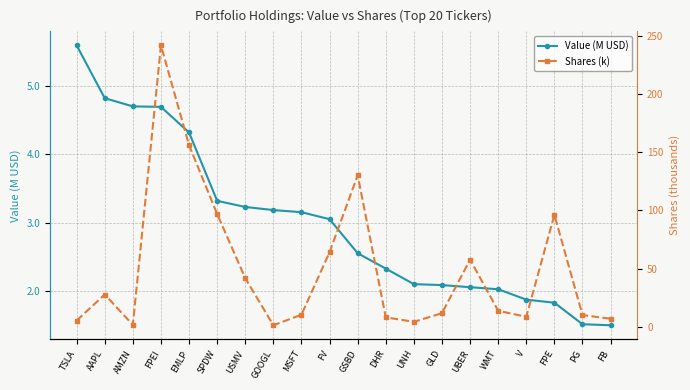

Which series changed the most between AAPL and UNH?

Shares (k)